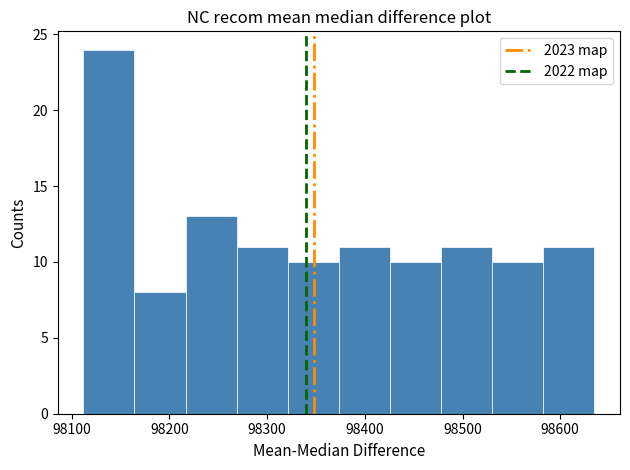

Reading left to right, list every bar in this chart as the range it spans on the x-axis followed by its height. Neither the bar edges nor the heights are printed on the chart, so give them approximately, as read against the axes.

98110 to 98160: 24
98160 to 98220: 8
98220 to 98270: 13
98270 to 98320: 11
98320 to 98370: 10
98370 to 98430: 11
98430 to 98480: 10
98480 to 98530: 11
98530 to 98580: 10
98580 to 98640: 11